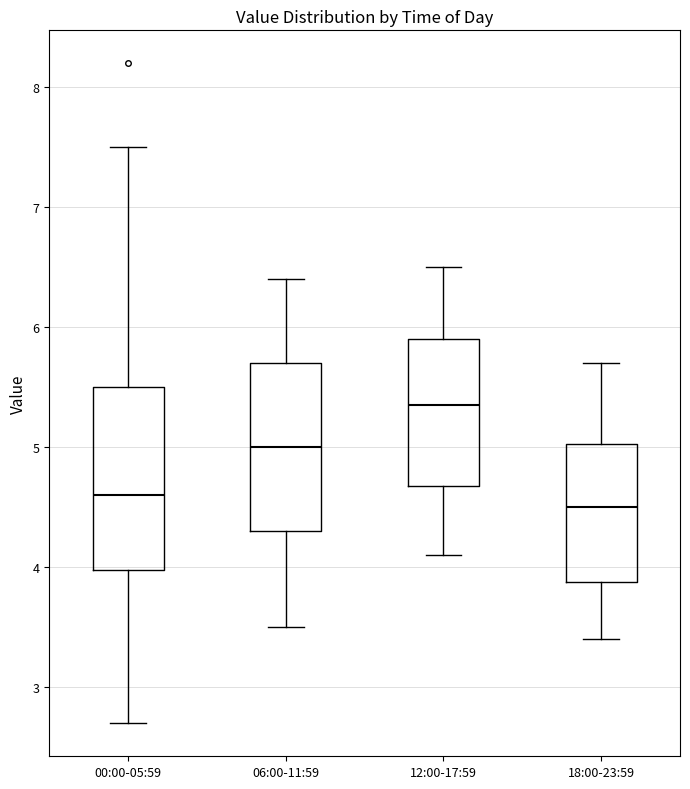

Reading left to right, transcribe this box plot: for each box, give where its median line is, the range the box spans, and where its two whiskers end, as read against the y-axis. The values are not printed on the chart, so give them approximately, as read against the axis.

00:00-05:59: median 4.6, box 4.0 to 5.5, whiskers 2.7 to 7.5
06:00-11:59: median 5.0, box 4.3 to 5.7, whiskers 3.5 to 6.4
12:00-17:59: median 5.4, box 4.7 to 5.9, whiskers 4.1 to 6.5
18:00-23:59: median 4.5, box 3.9 to 5.0, whiskers 3.4 to 5.7